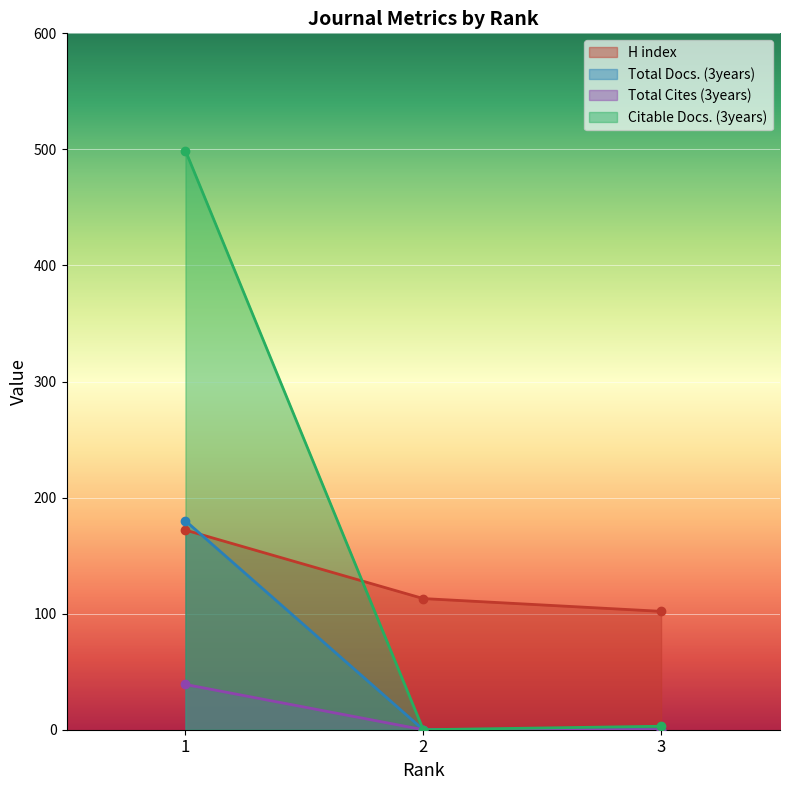

What is the sum of the Total Docs. (3years) values at 1 and 2?

180